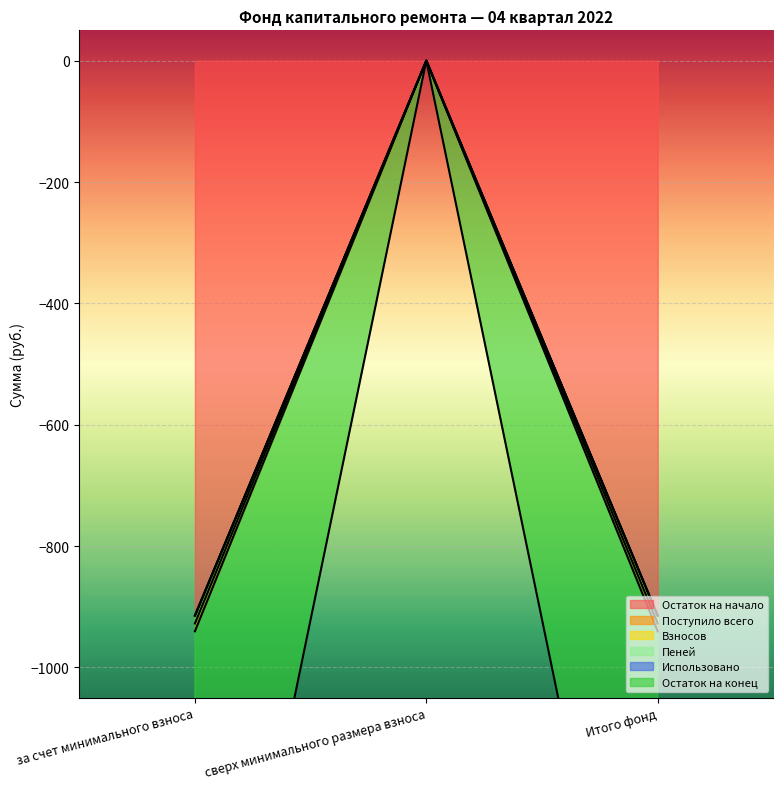

What is the minimum value shown in the chart?

-940.3